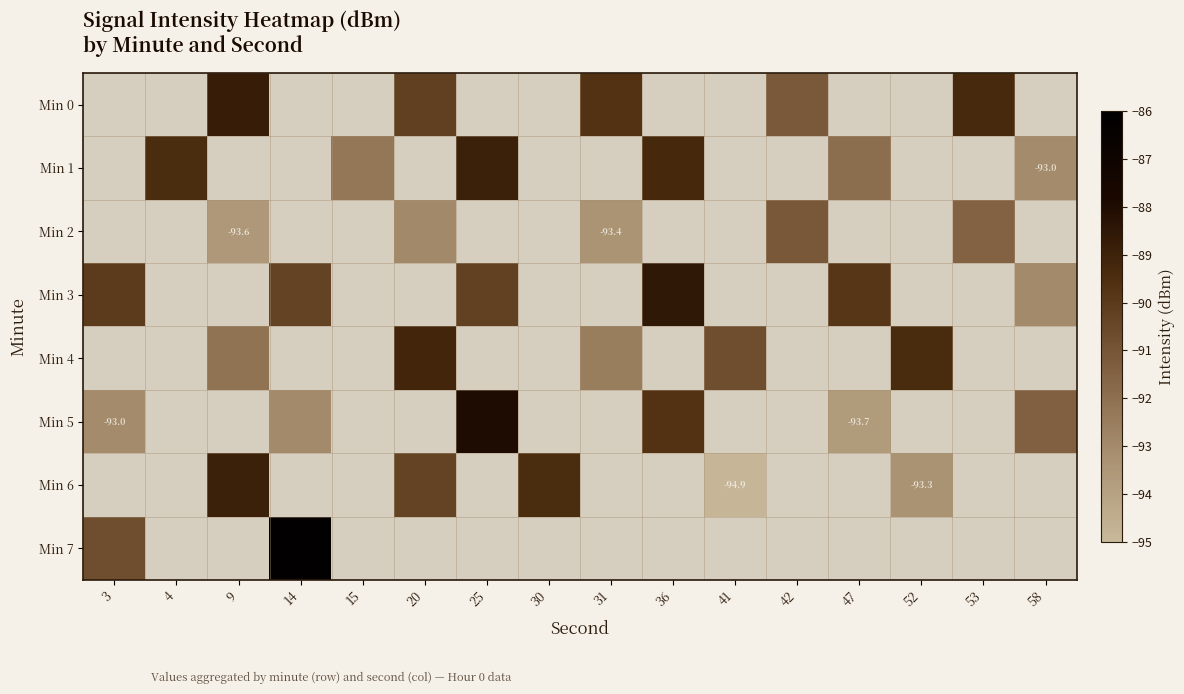

What is the spread (max minus min) of values at 31?

3.7